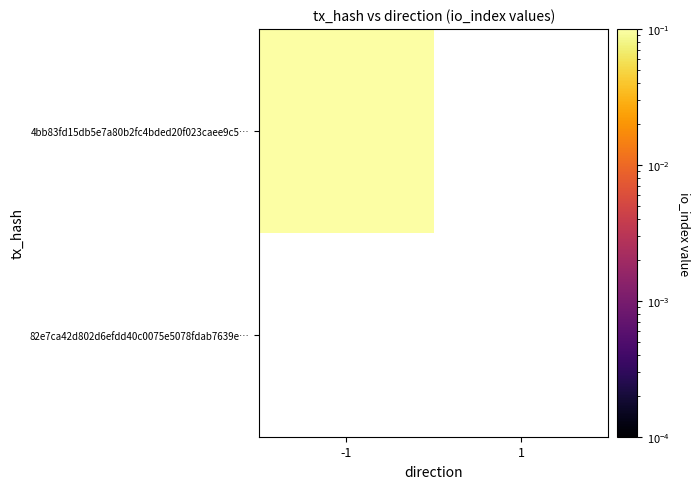

Rank the series by their maximum value, from highest to lowest.

4bb83fd15db5e7a80b2fc4bded20f023caee9c5, 82e7ca42d802d6efdd40c0075e5078fdab7639e